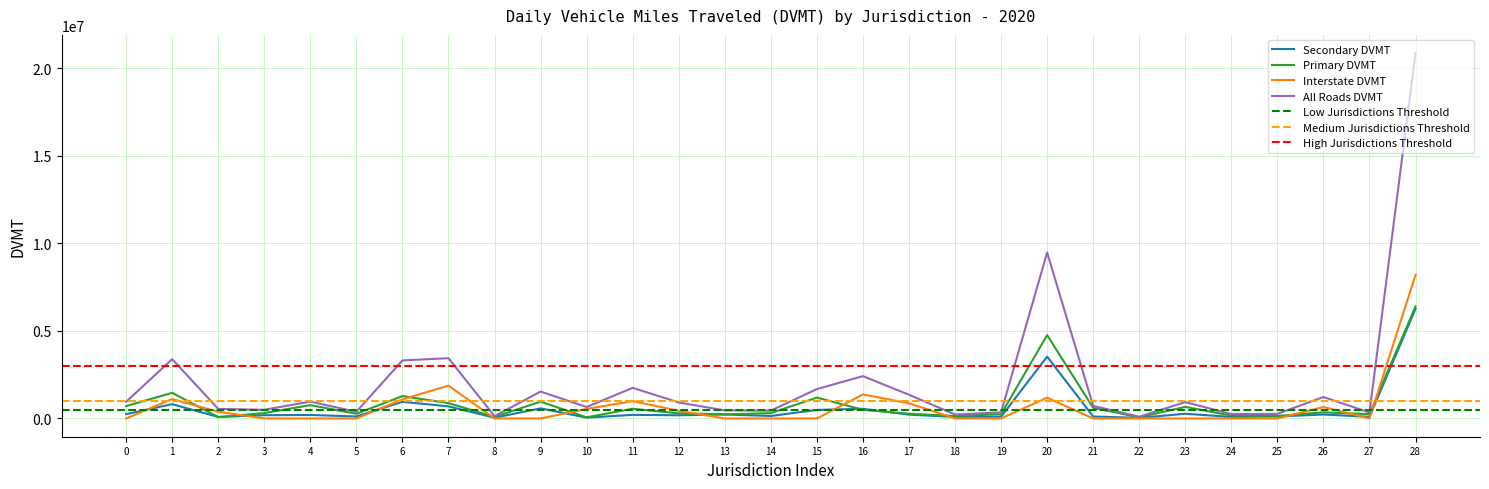

The value of Primary DVMT at 4 is 761444.5. True or false?

True